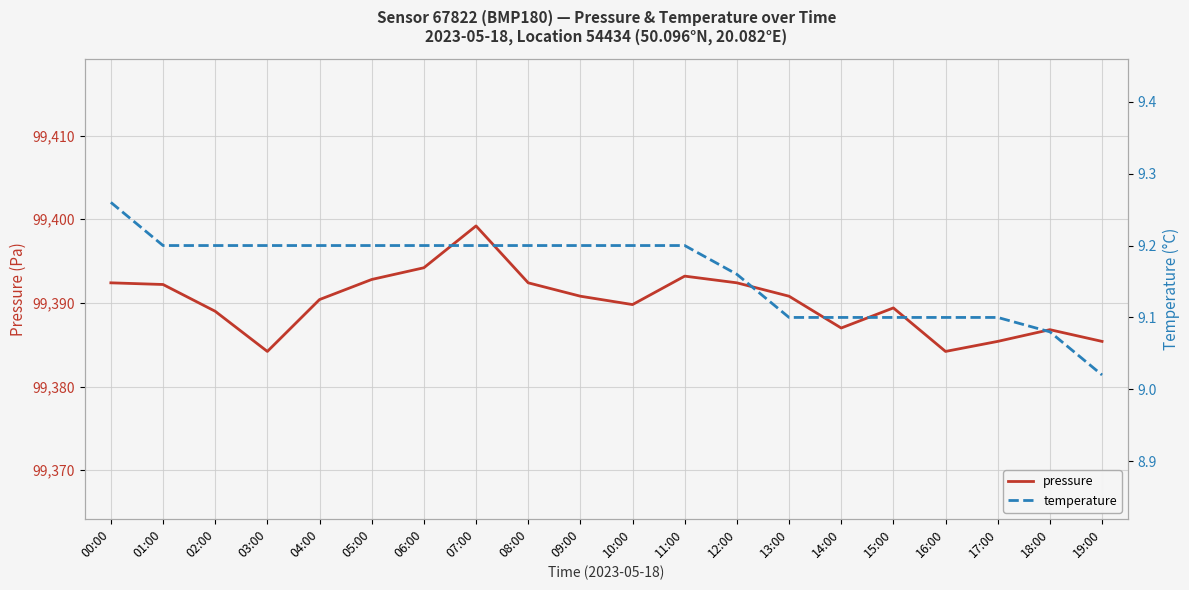

Rank the series by their average value, from lowest to highest.

temperature, pressure